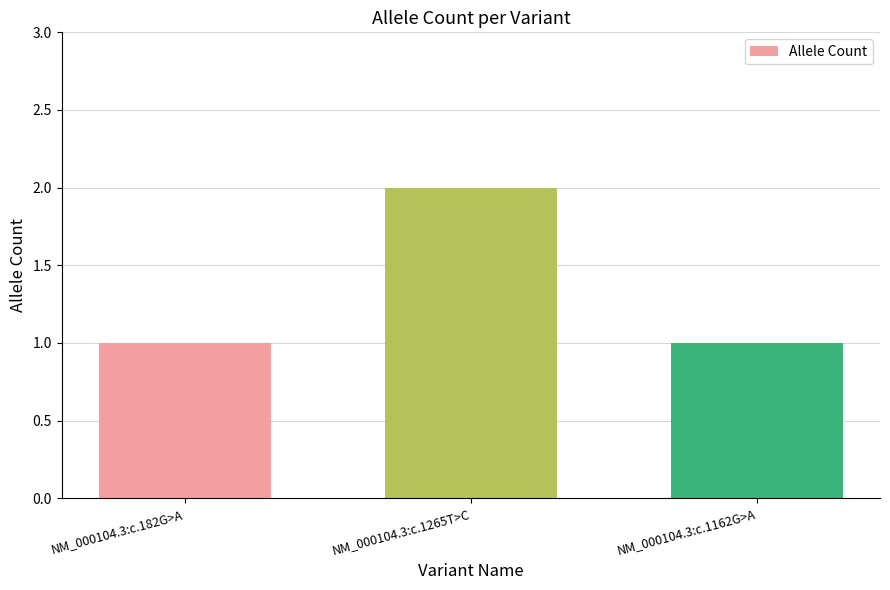

What position from the right is NM_000104.3:c.182G>A?

3